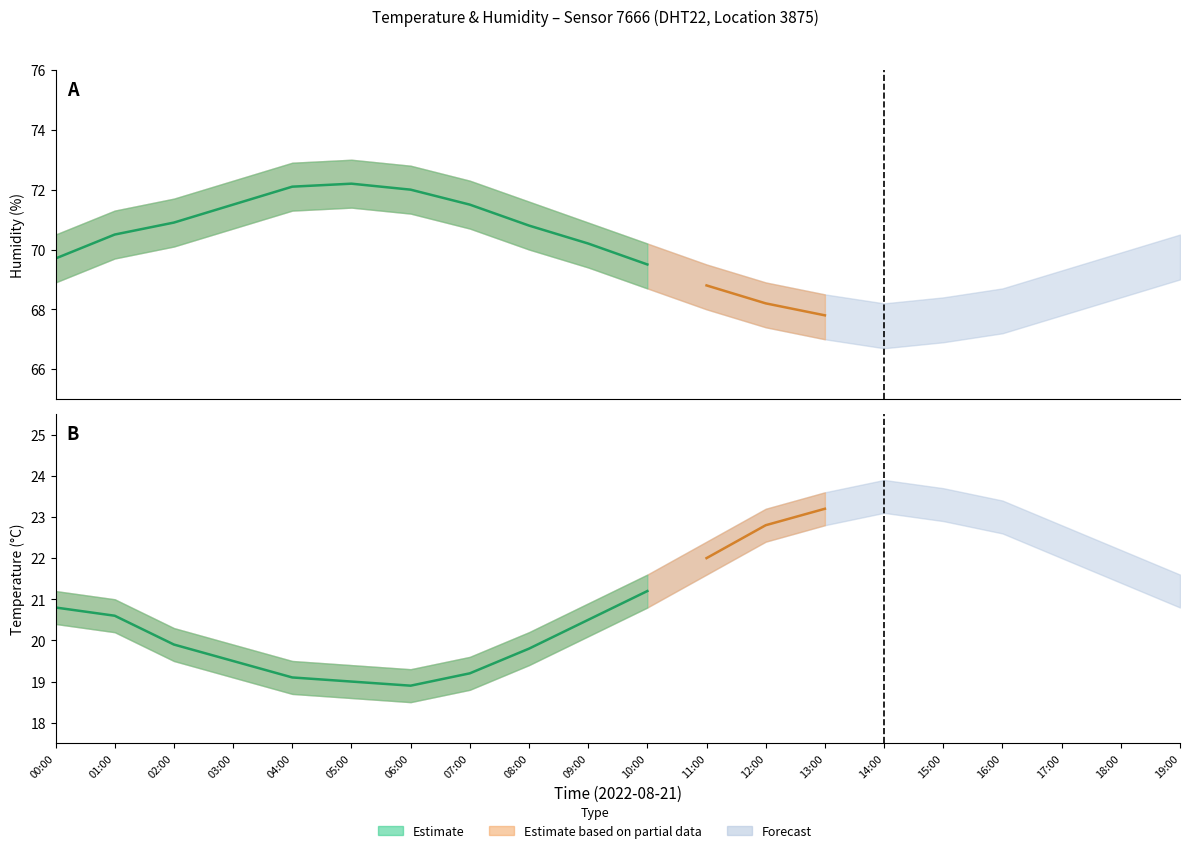

True or false: temperature_upper and temperature cross at least once.

False